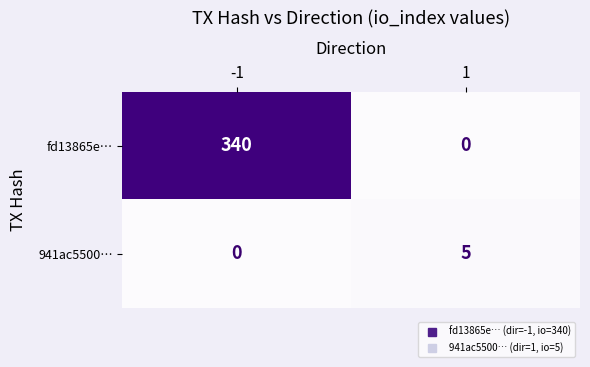

What is the total value across all series at -1?

340